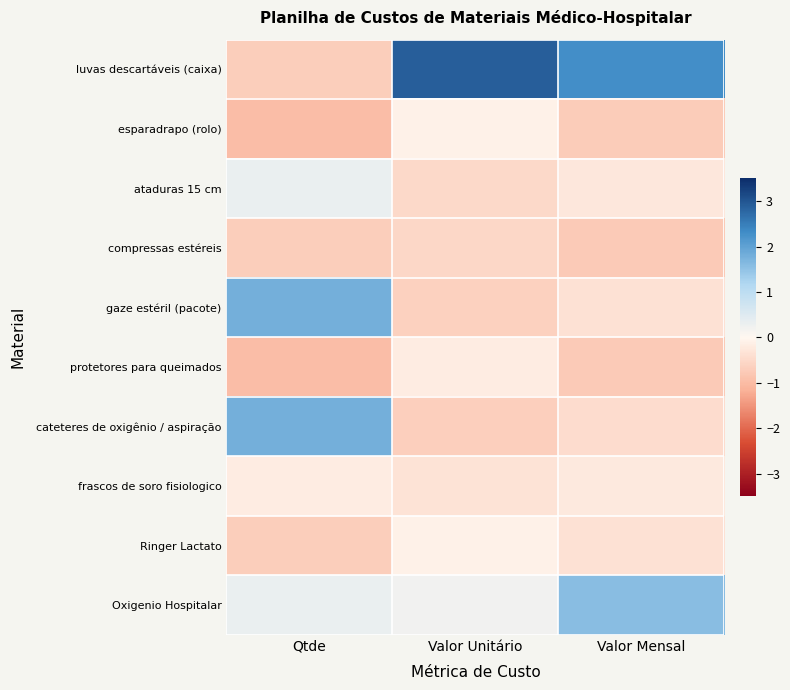

Reading left to right, transcribe all the data shown in this chart.

luvas descartáveis (caixa): Qtde=-0.7	Valor Unitário=2.9	Valor Mensal=2.3
esparadrapo (rolo): Qtde=-1.0	Valor Unitário=-0.1	Valor Mensal=-0.7
ataduras 15 cm: Qtde=0.3	Valor Unitário=-0.5	Valor Mensal=-0.3
compressas estéreis: Qtde=-0.7	Valor Unitário=-0.5	Valor Mensal=-0.7
gaze estéril (pacote): Qtde=1.8	Valor Unitário=-0.7	Valor Mensal=-0.4
protetores para queimados: Qtde=-1.0	Valor Unitário=-0.2	Valor Mensal=-0.7
cateteres de oxigênio / aspiração: Qtde=1.8	Valor Unitário=-0.7	Valor Mensal=-0.4
frascos de soro fisiologico: Qtde=-0.2	Valor Unitário=-0.3	Valor Mensal=-0.2
Ringer Lactato: Qtde=-0.7	Valor Unitário=-0.1	Valor Mensal=-0.4
Oxigenio Hospitalar: Qtde=0.3	Valor Unitário=0.2	Valor Mensal=1.6